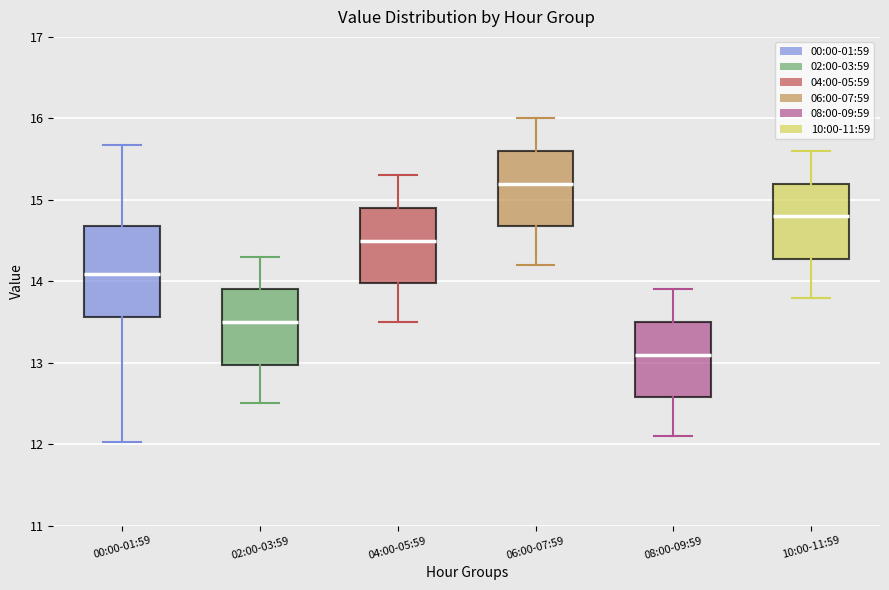

Comparing the boxes themselves (not the whiskers), which one is the tallest?

00:00-01:59